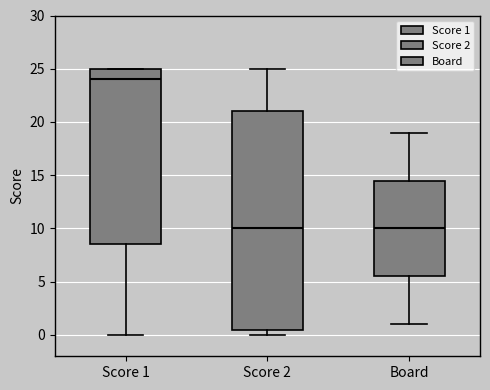

Which box is the tallest, from its lower edge to its upper edge?

Score 2